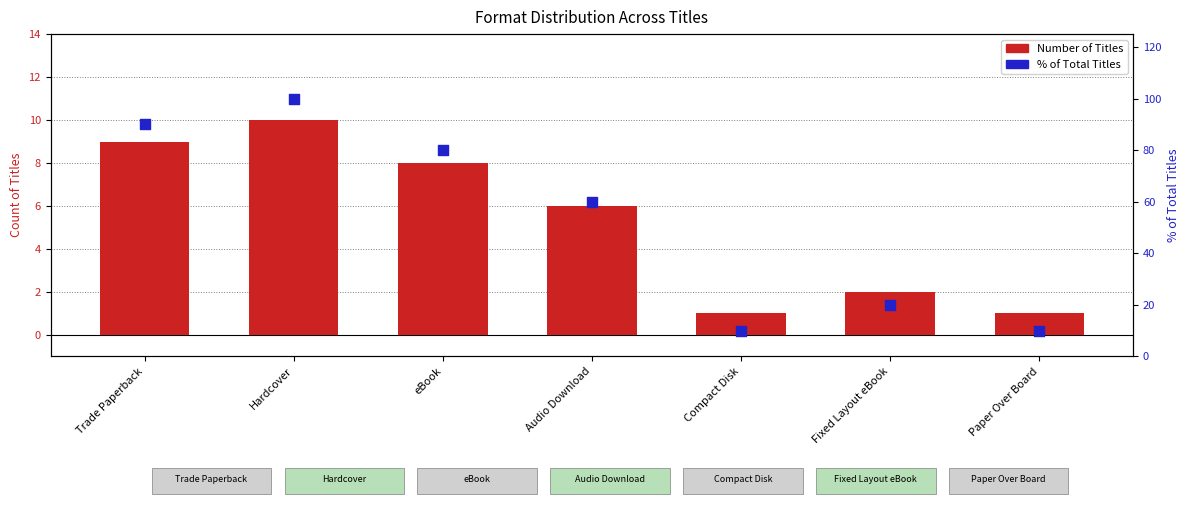

Which series has the largest total across all categories?

% of Total Titles